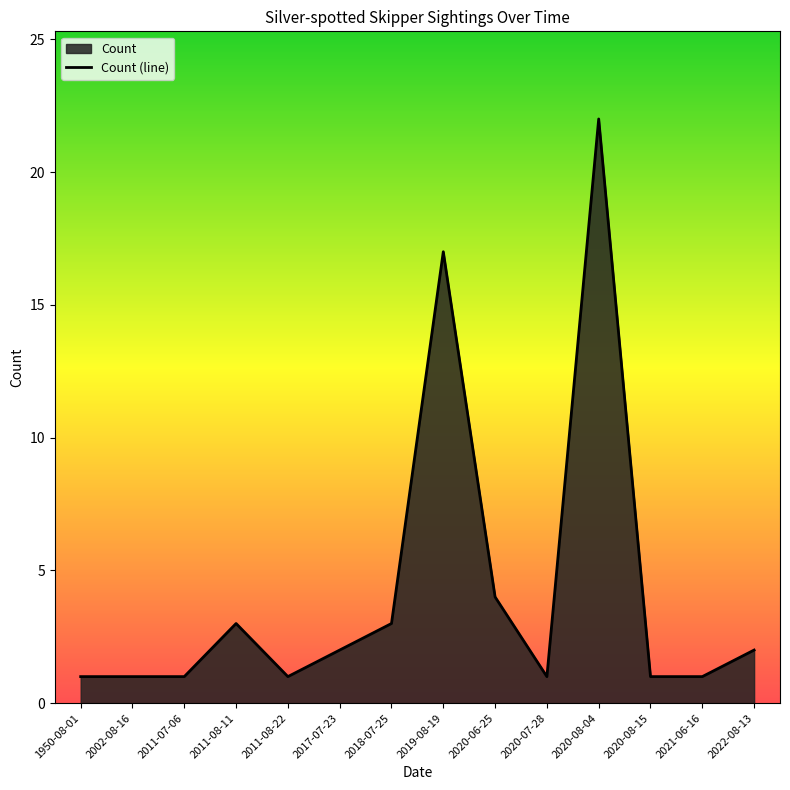

The chart shows a value of 2 at 2017-07-23. True or false?

True